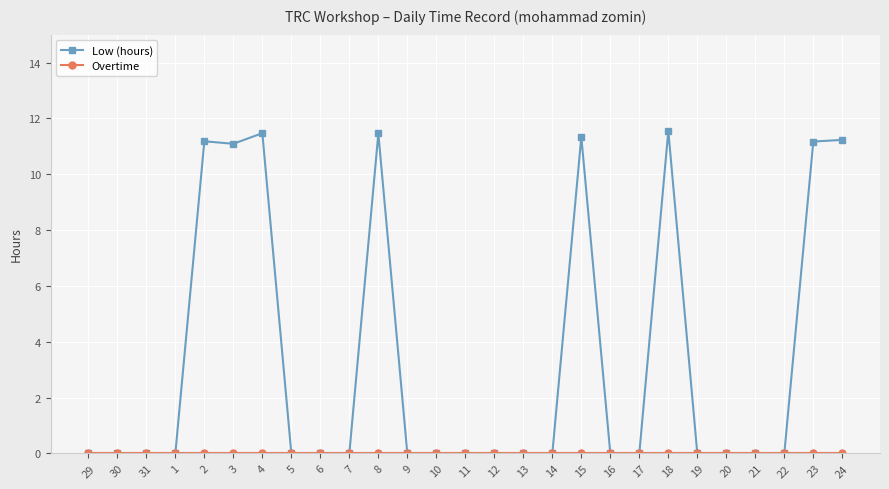

What position from the right is 18?

7